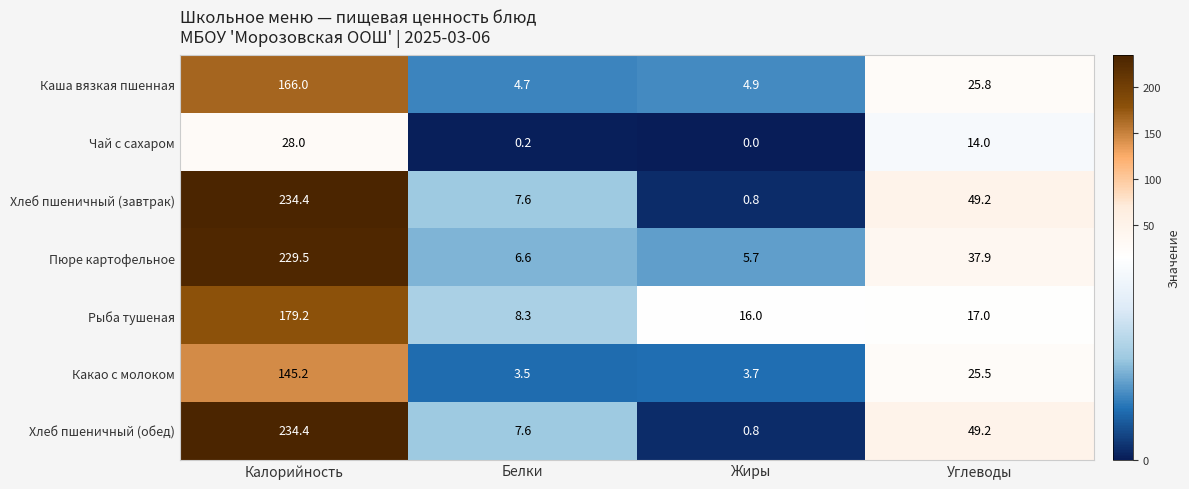

At how many categories does at least one series exceed 194?

1